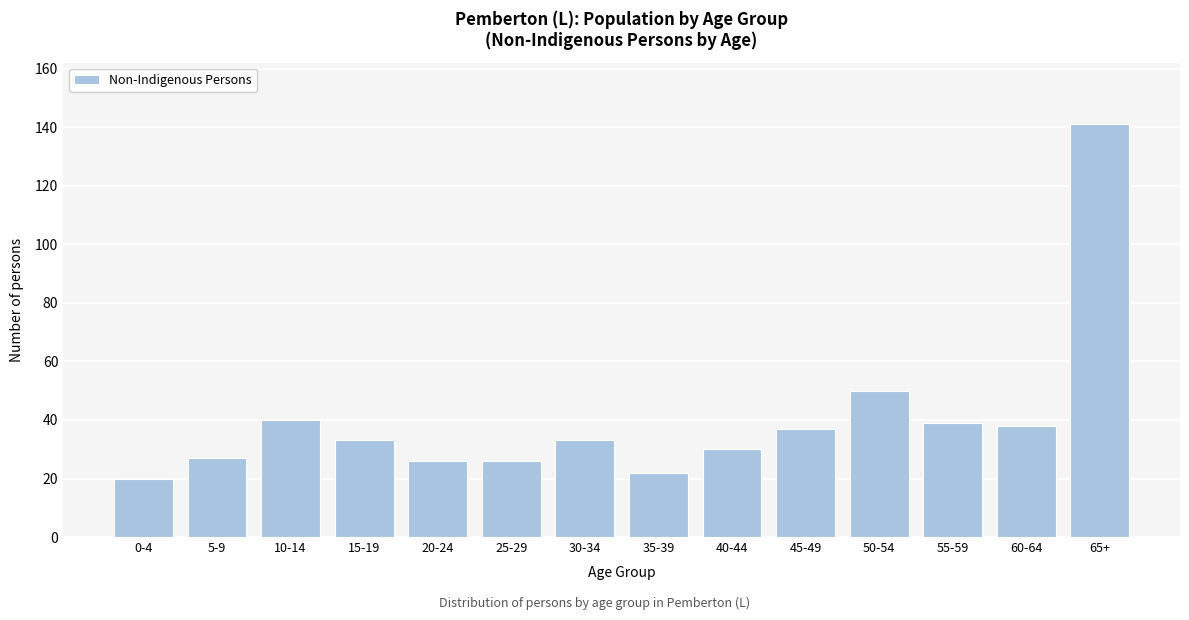

Reading left to right, what are all the values shown in this chart?

20	27	40	33	26	26	33	22	30	37	50	39	38	141